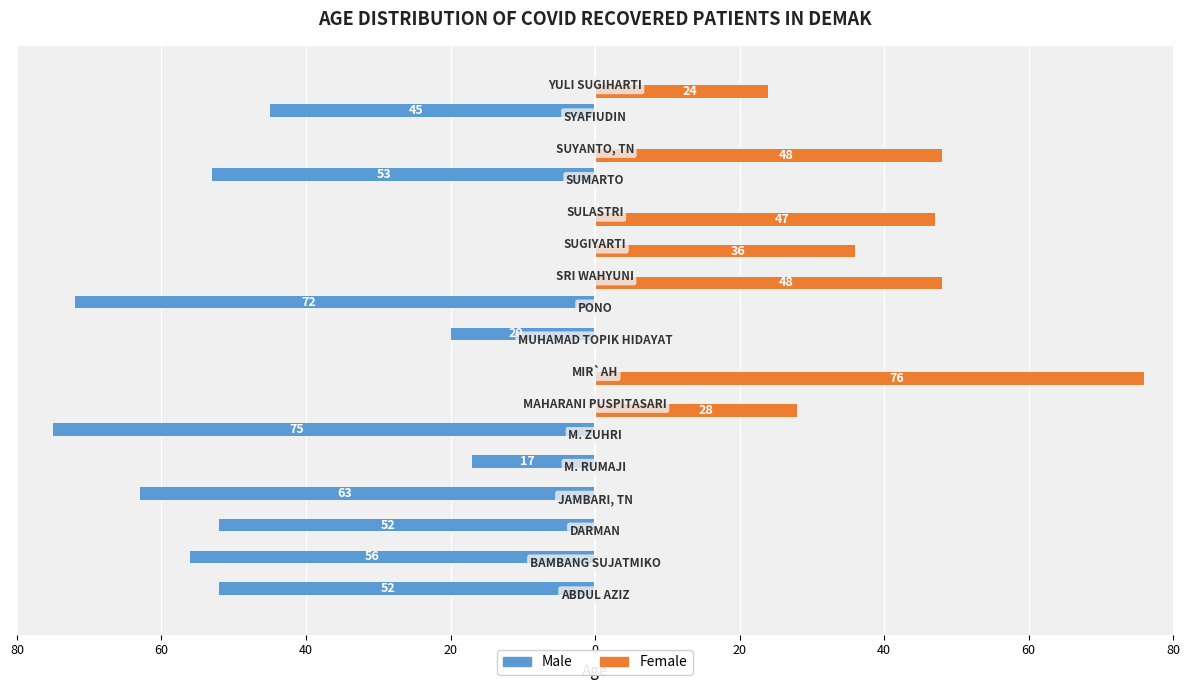

What are all the series names shown in the legend?

Male, Female